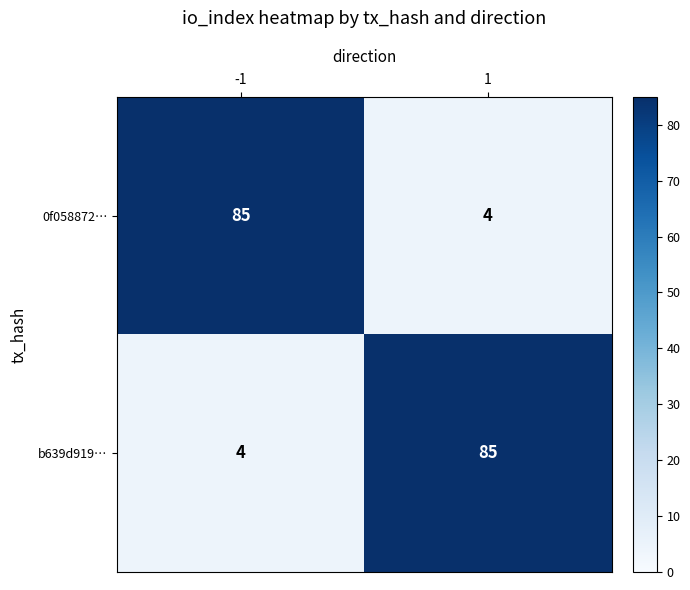

What is the total value across all series at 1?

89